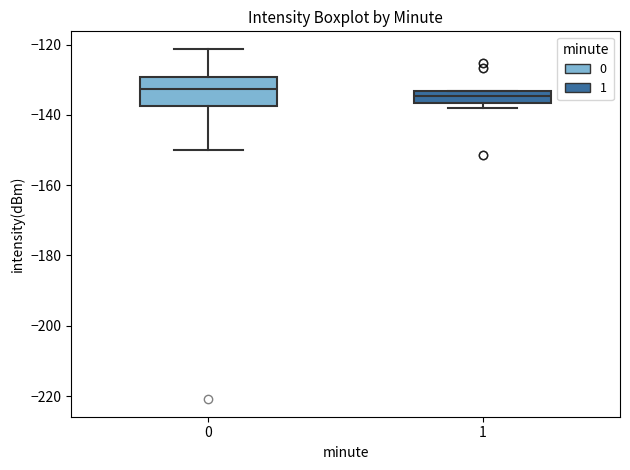

Where is the upper edge of the box at x = 1 on the y-axis? The values are not printed on the chart, so give them approximately, as read against the axis.

-134